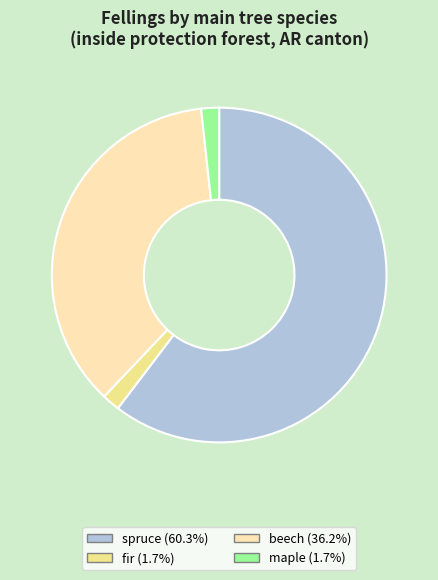

Is there a majority slice in this chart?

Yes